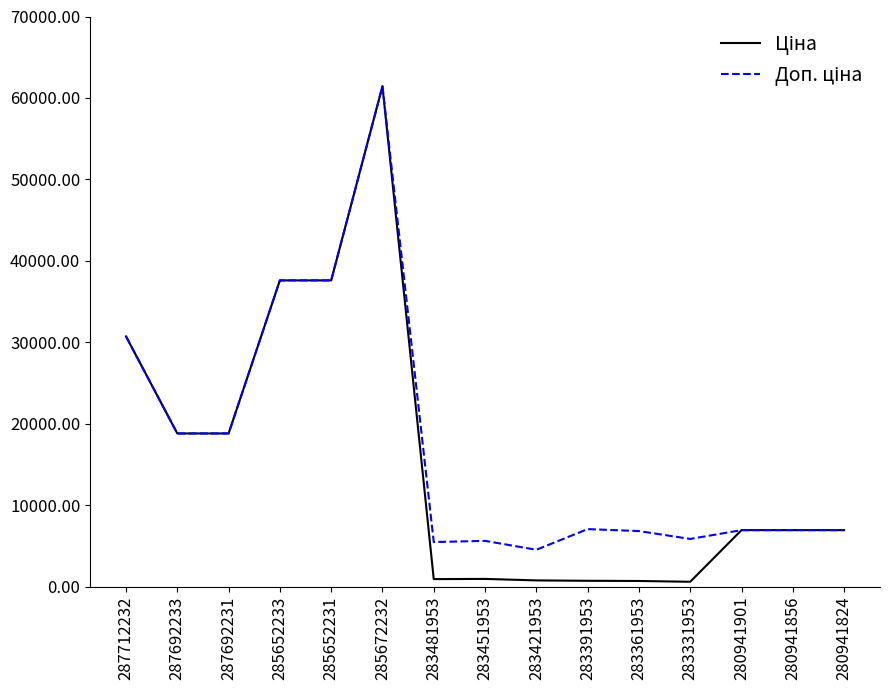

What is the total value across all series at 280941824?

13851.3